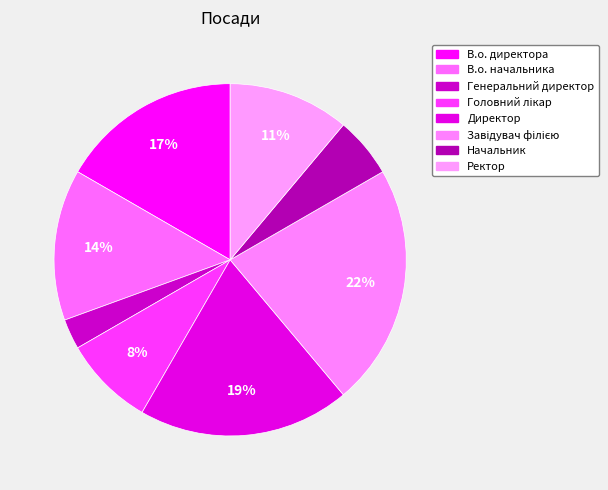

To the nearest percent, what is the difference between the largest and smallest slice percentages?

19%